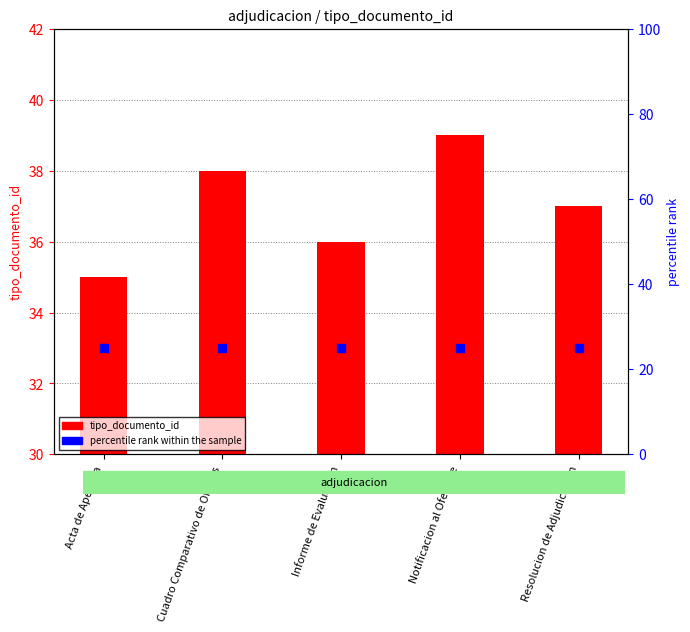

At which category is the sum across all series the highest?

Notificacion al Oferente